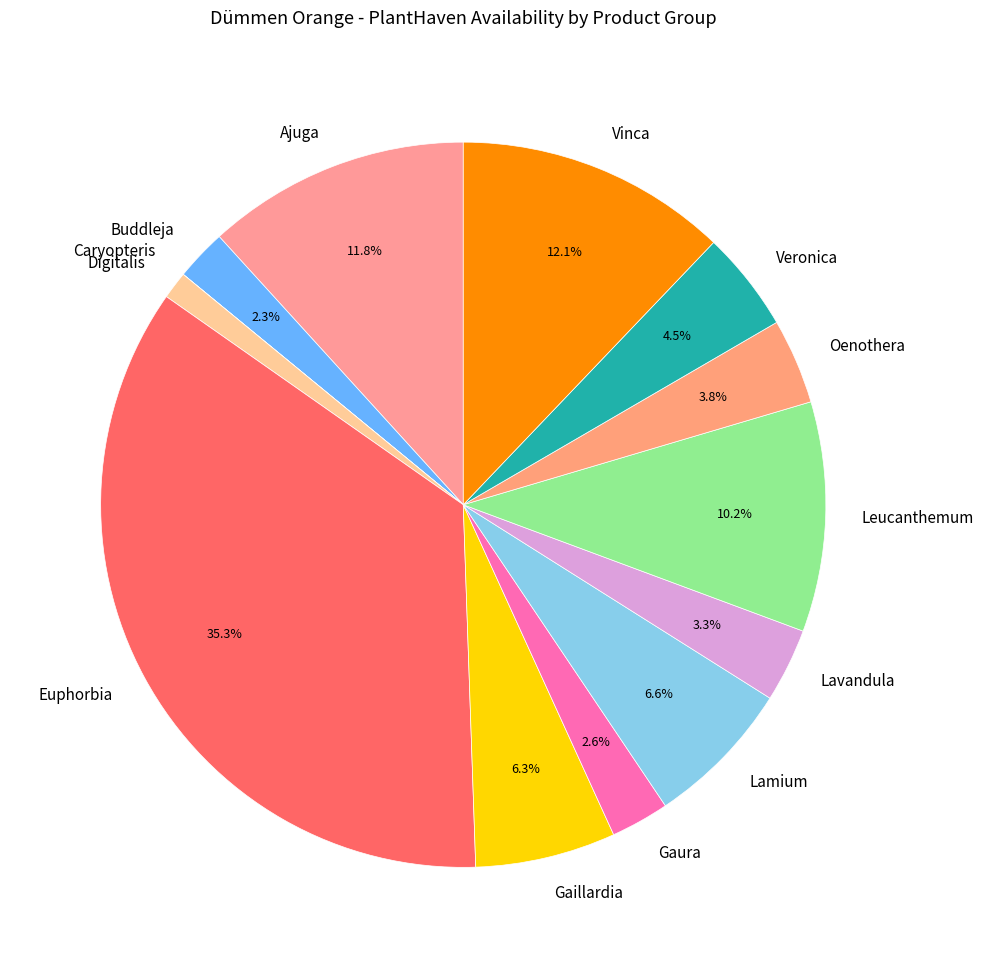

To the nearest percent, what is the difference between the largest and smallest slice percentages?

35%